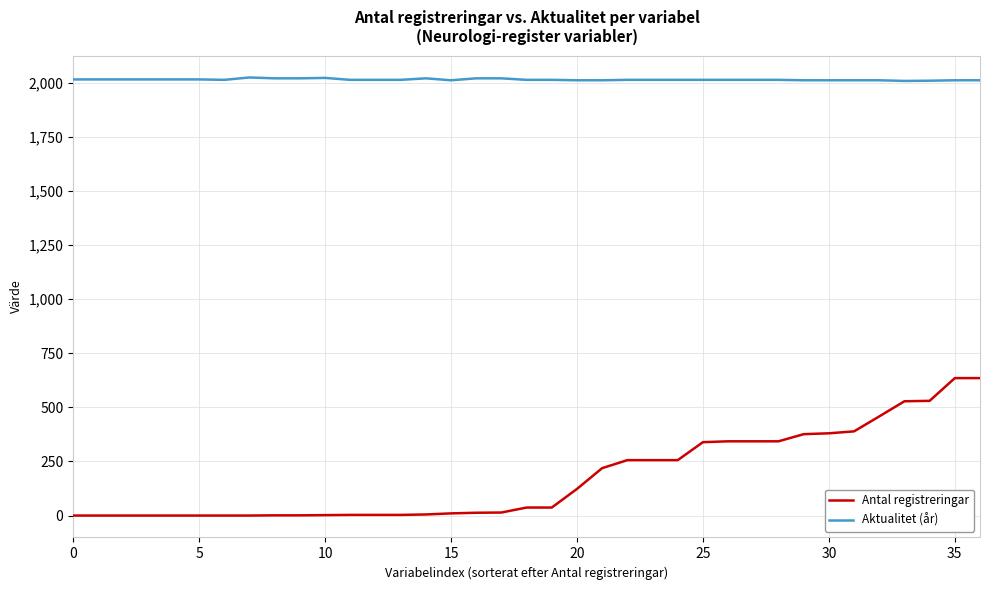

Which series has the largest range (max minus min)?

Antal registreringar